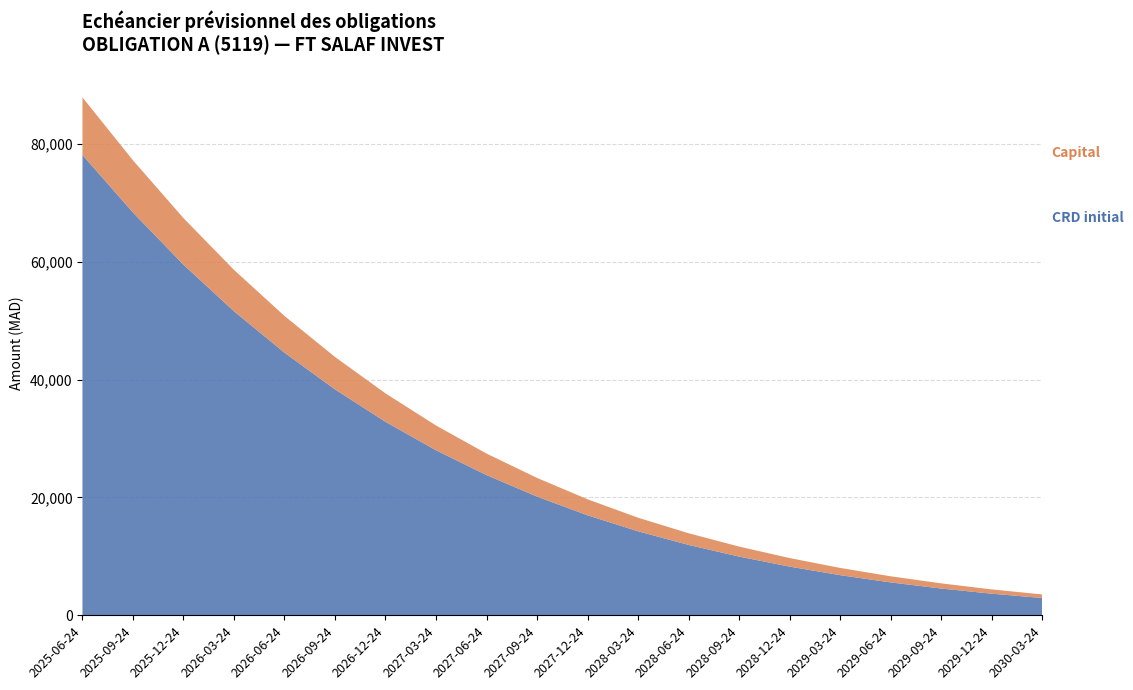

Reading right to left, transcribe all the data shown in this chart.

CRD initial: 2030-03-24=2940.3	2029-12-24=3670.9	2029-09-24=4547.3	2029-06-24=5587.3	2029-03-24=6817.8	2028-12-24=8269.4	2028-09-24=9971.9	2028-06-24=11953.6	2028-03-24=14263.3	2027-12-24=16982.2	2027-09-24=20156.4	2027-06-24=23808.4	2027-03-24=28017.8	2026-12-24=32848.0	2026-09-24=38355.7	2026-06-24=44590.1	2026-03-24=51618.9	2025-12-24=59527.4	2025-09-24=68386.9	2025-06-24=78156.2
Capital: 2030-03-24=604.3	2029-12-24=730.6	2029-09-24=876.4	2029-06-24=1040.0	2029-03-24=1230.6	2028-12-24=1451.5	2028-09-24=1702.5	2028-06-24=1981.7	2028-03-24=2309.7	2027-12-24=2718.8	2027-09-24=3174.2	2027-06-24=3652.1	2027-03-24=4209.4	2026-12-24=4830.2	2026-09-24=5507.7	2026-06-24=6234.4	2026-03-24=7028.8	2025-12-24=7908.4	2025-09-24=8859.5	2025-06-24=9769.3